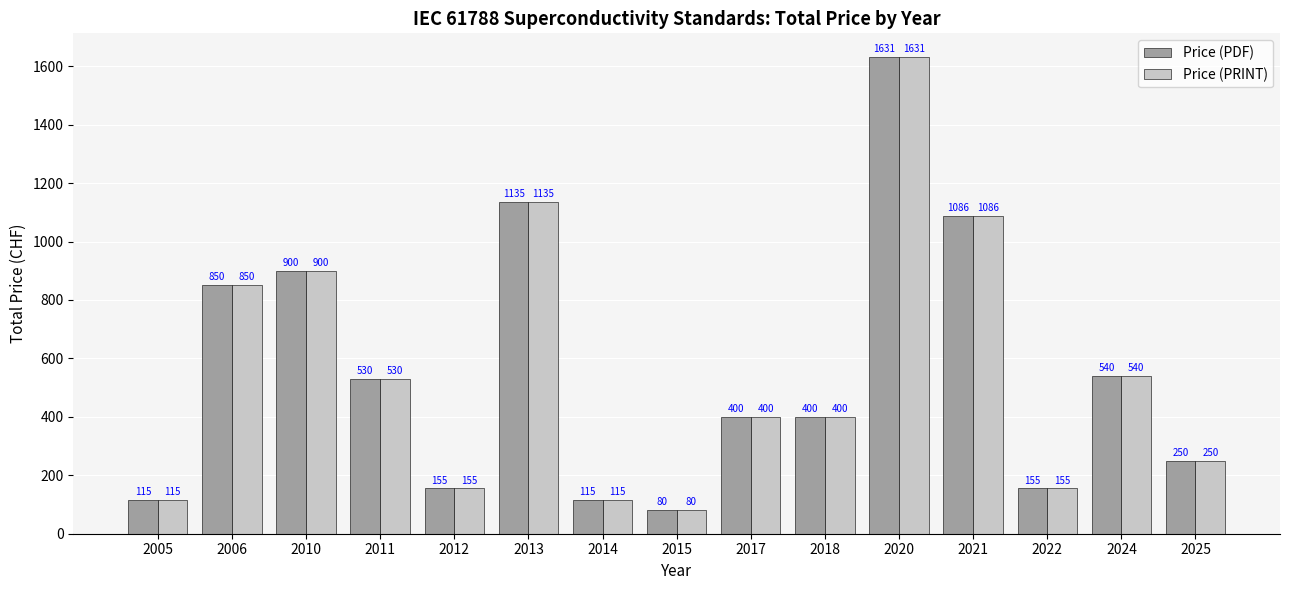

Is it true that Price (PDF) equals 746 at 2024?

False